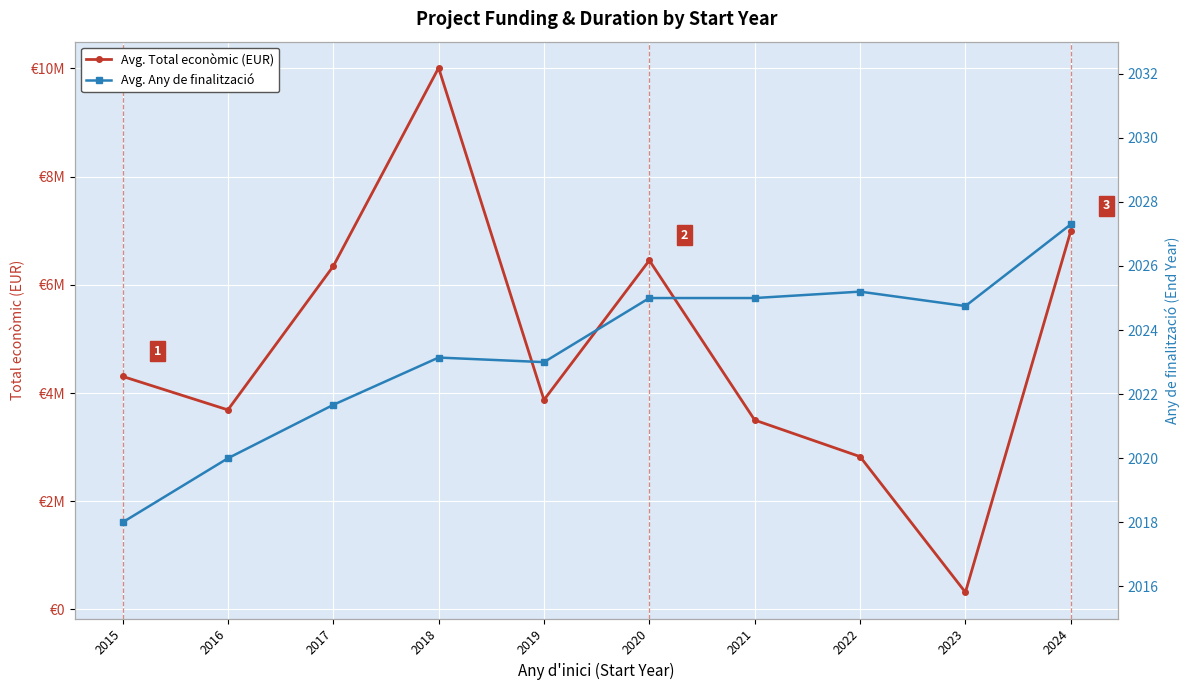

Between 2017 and 2018, which series saw the biggest shift?

Avg. Total econòmic (EUR)